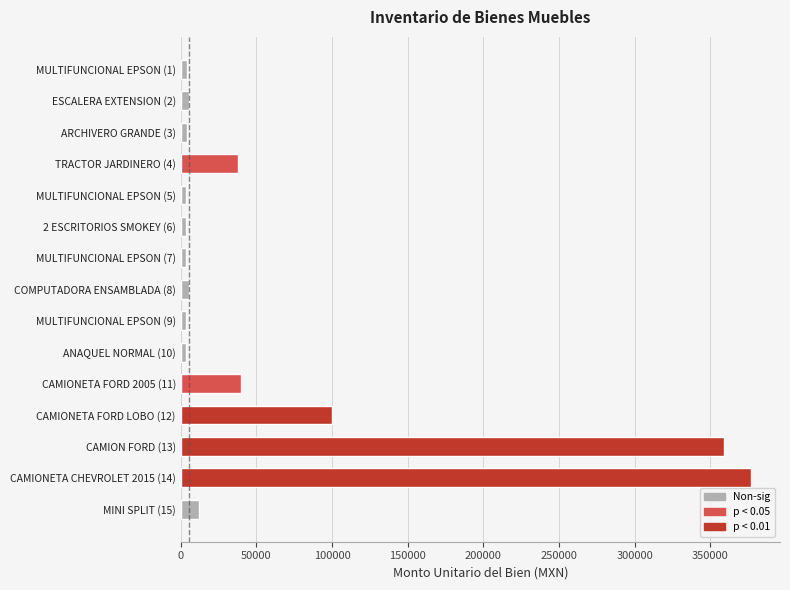

Approximately how many times larger is the value at CAMIONETA FORD LOBO (12) compared to MINI SPLIT (15)?

8.2